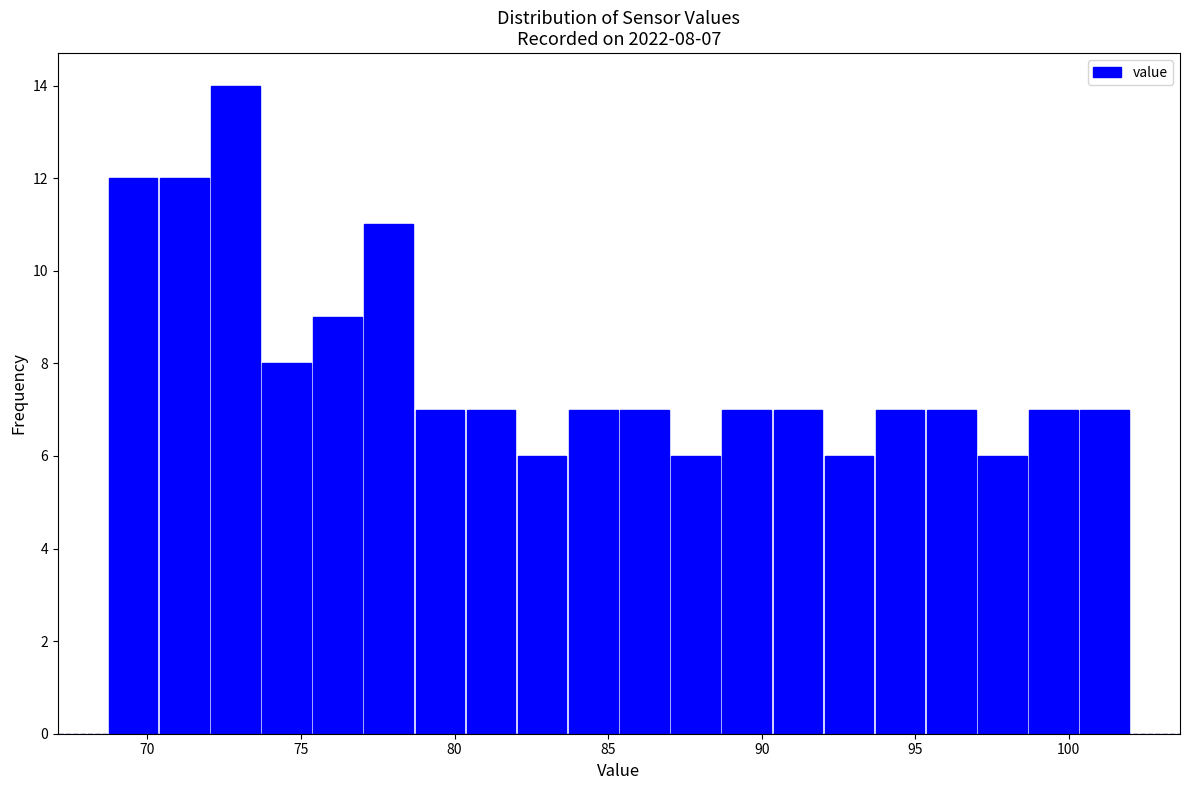

Around what value on the x-axis is the tallest bar? Give the approximate position of its centre, as read against the axis.

73.0